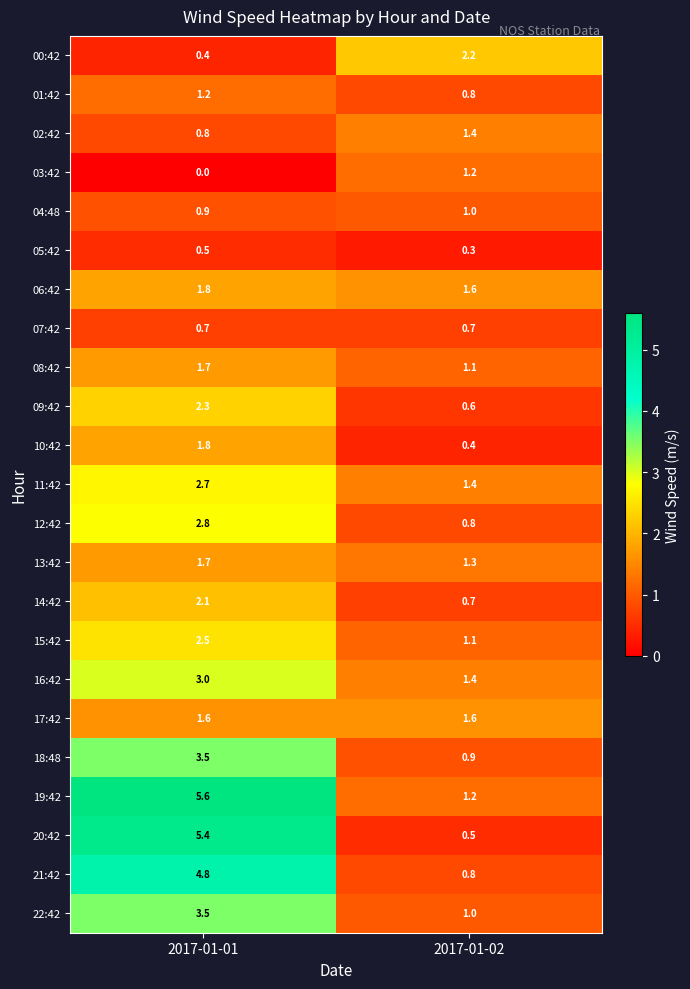

At how many categories does at least one series exceed 1?

2